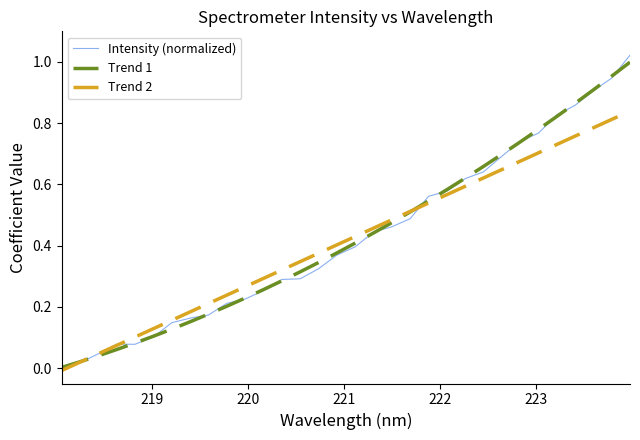

Which series has the widest spread of values?

Intensity (normalized)